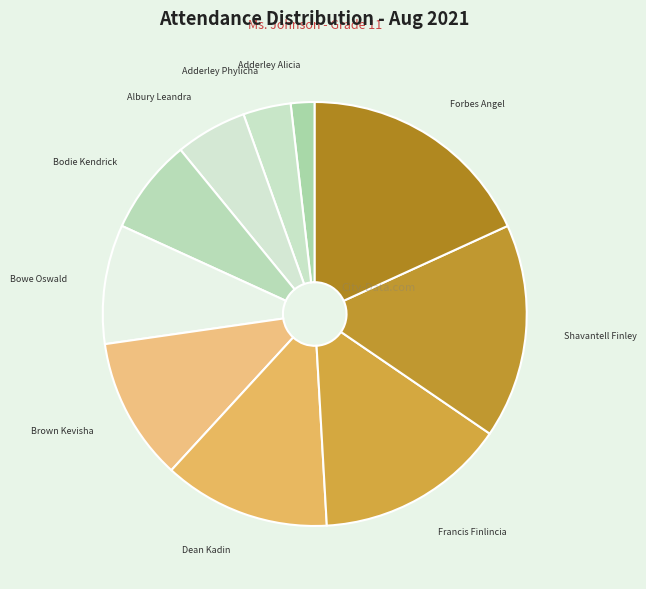

How many segments does this pie chart have?

10